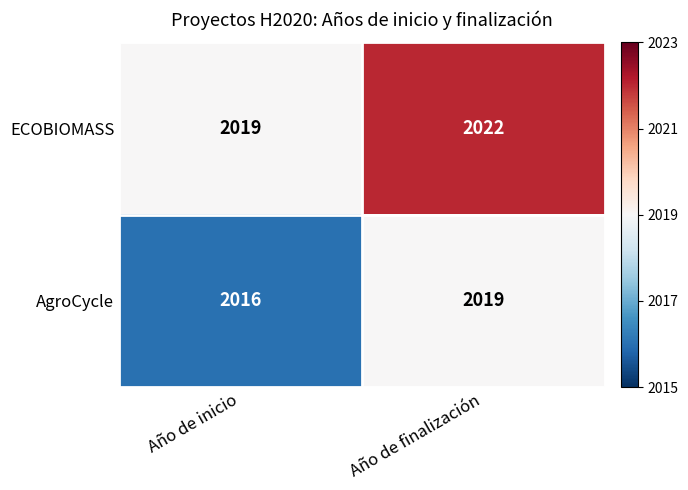

What is the sum of all ECOBIOMASS values?

4041